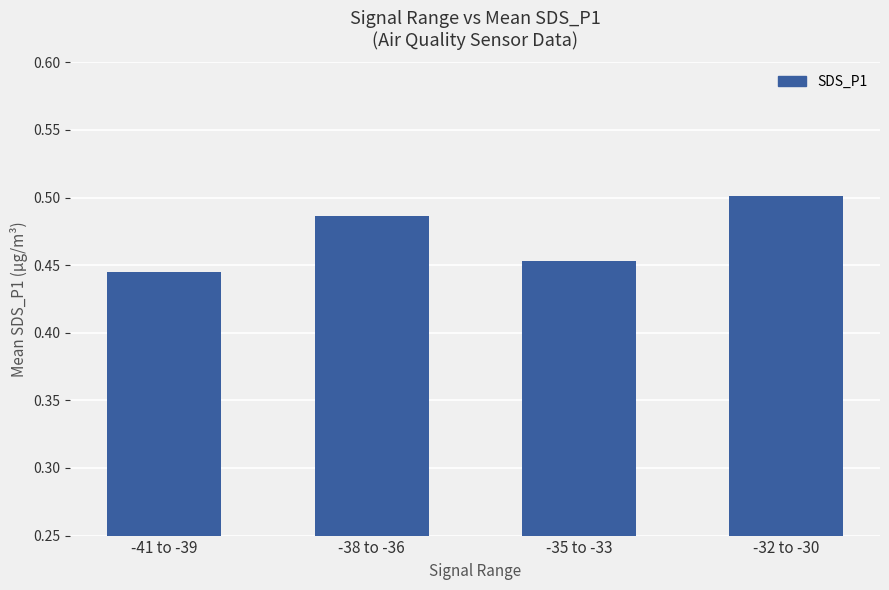

True or false: the data shows 0.6 at -35 to -33.

False